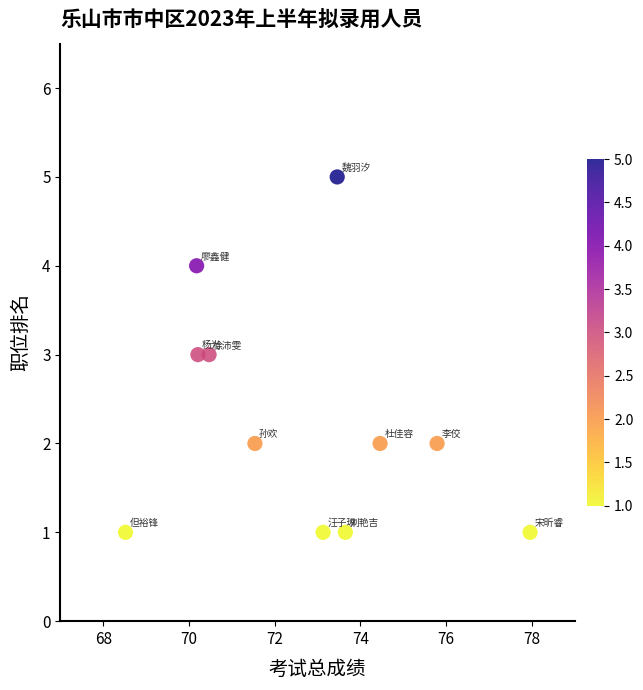

What is the range of Y values (max minus min)?

4